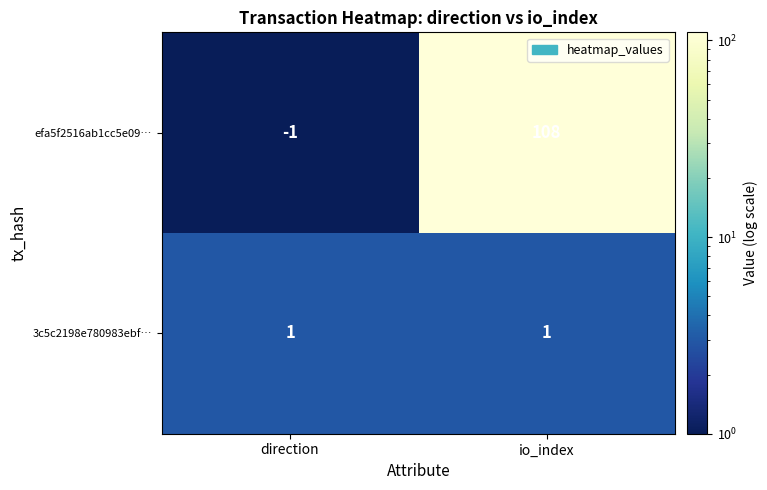

How many data points does each series have?

2